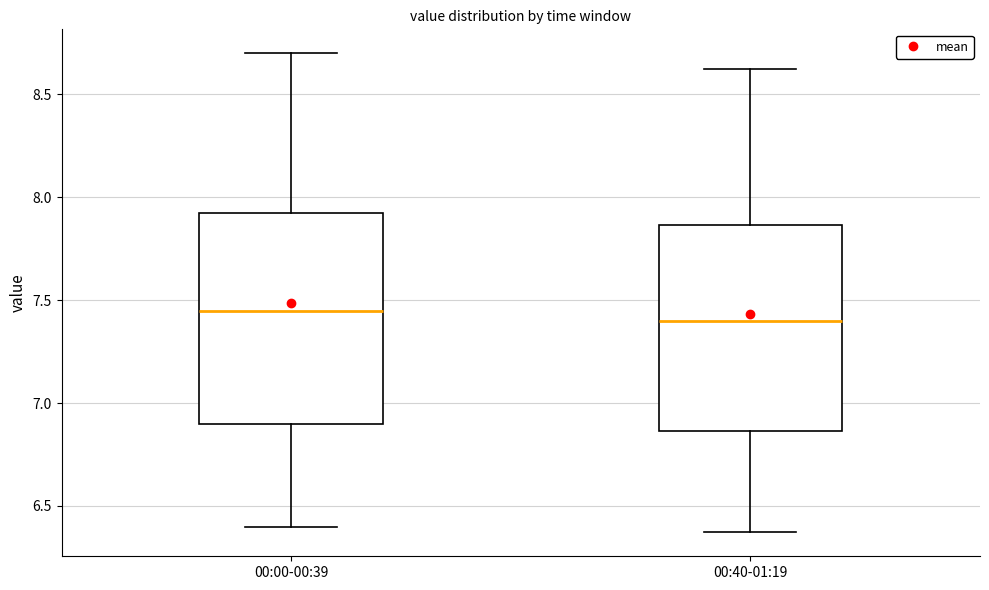

Reading left to right, transcribe this box plot: for each box, give where its median line is, the range the box spans, and where its two whiskers end, as read against the y-axis. The values are not printed on the chart, so give them approximately, as read against the axis.

00:00-00:39: median 7.45, box 6.90 to 7.95, whiskers 6.40 to 8.70
00:40-01:19: median 7.40, box 6.85 to 7.85, whiskers 6.35 to 8.65